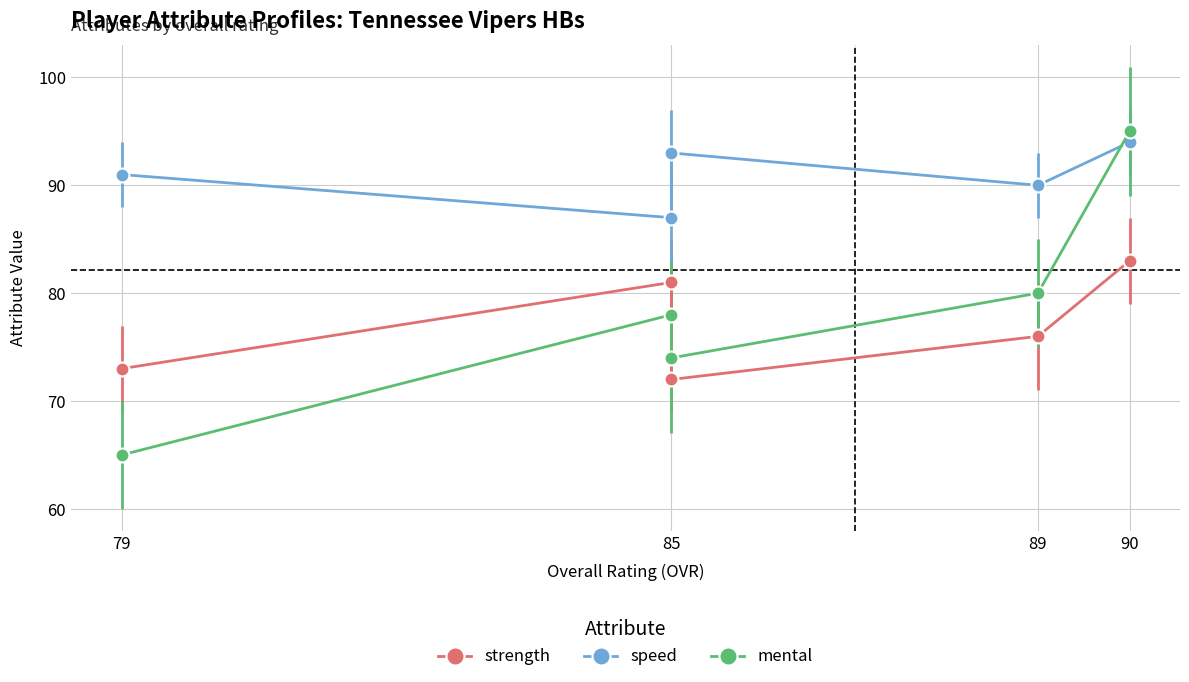

What is the difference between the second highest and second lowest values in the mental series?

6